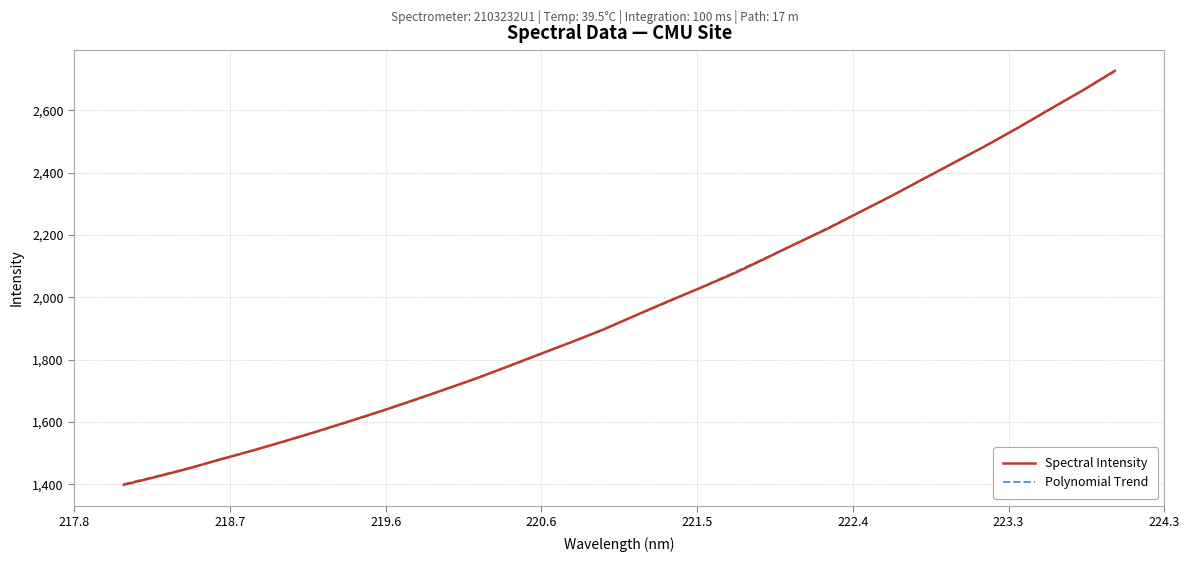

Which series has the widest spread of values?

Spectral Intensity